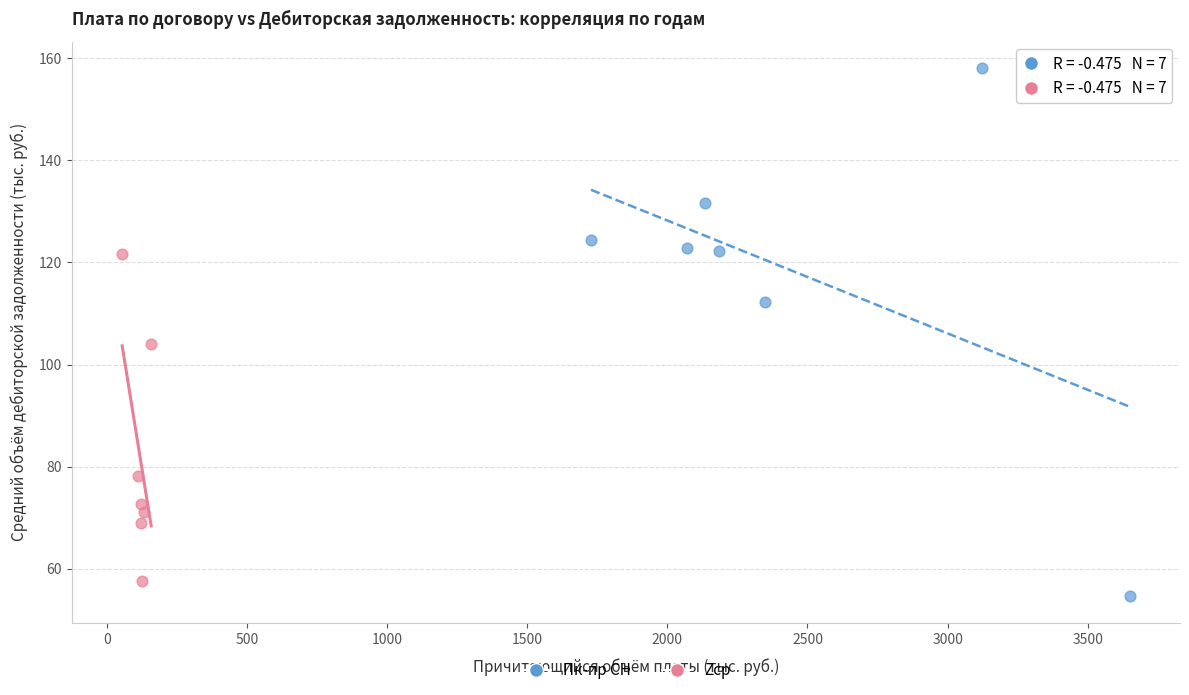

Which series reaches the maximum Y coordinate?

Пк-пр СН